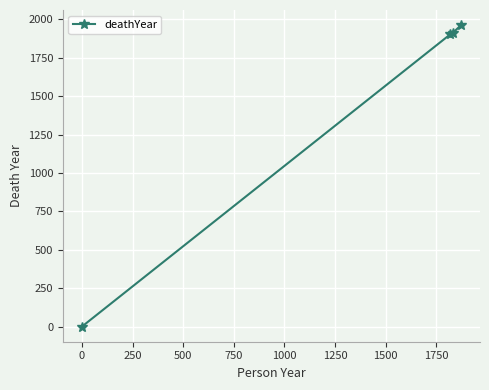

What is the maximum value shown in the chart?

1962